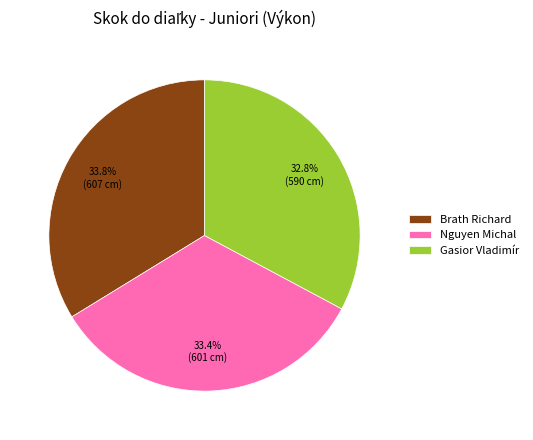

Does Gasior Vladimír represent more than half of the total?

No